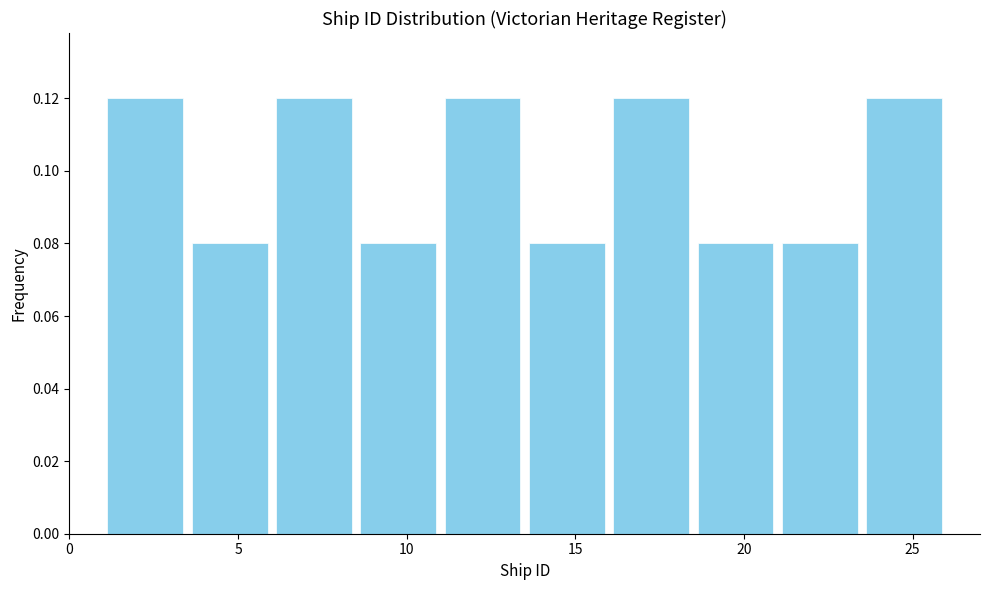

What is the height of the bar covering 16.0 to 18.5 on the x-axis? The values are not printed on the chart, so give them approximately, as read against the axis.

0.12